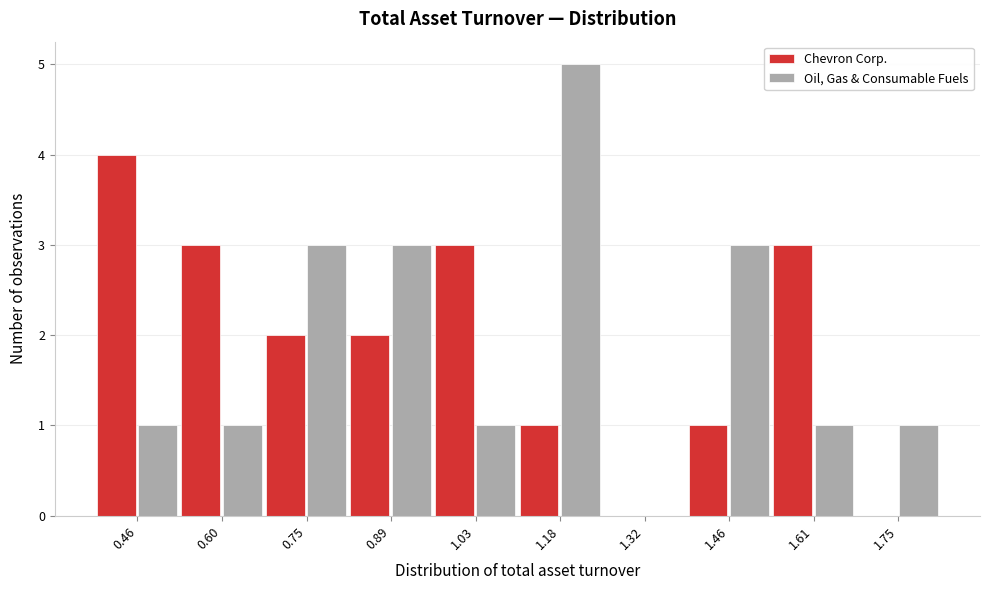

Reading right to left, extract all data points from this chart.

Chevron Corp.: 1.75=0	1.61=3	1.46=1	1.32=0	1.18=1	1.03=3	0.89=2	0.75=2	0.60=3	0.46=4
Oil, Gas & Consumable Fuels: 1.75=1	1.61=1	1.46=3	1.32=0	1.18=5	1.03=1	0.89=3	0.75=3	0.60=1	0.46=1